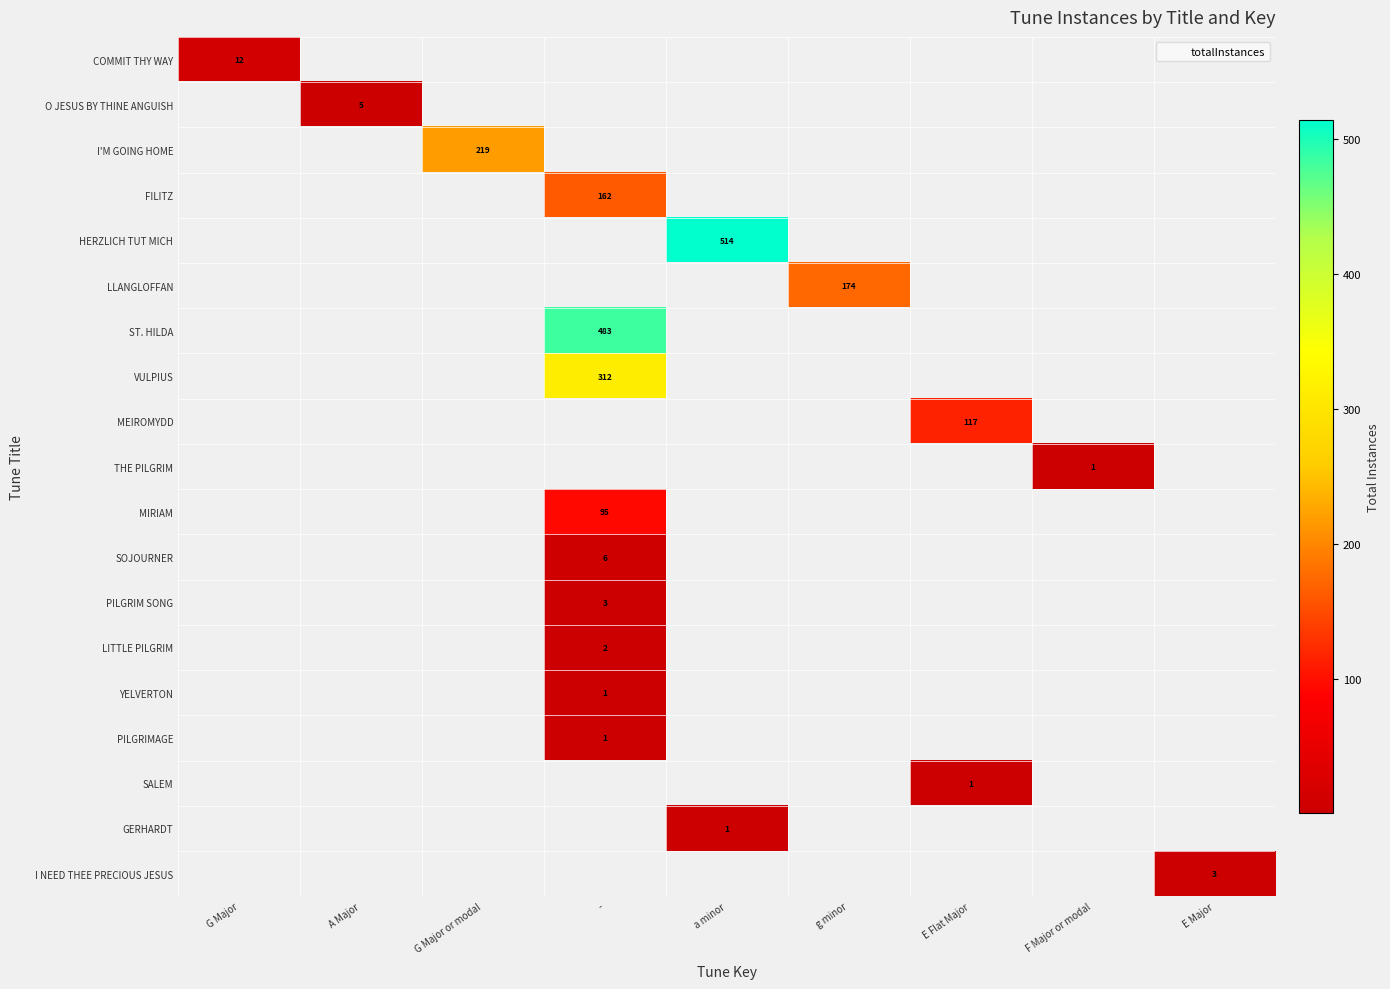

The value of I'M GOING HOME at E Major is 130. True or false?

False